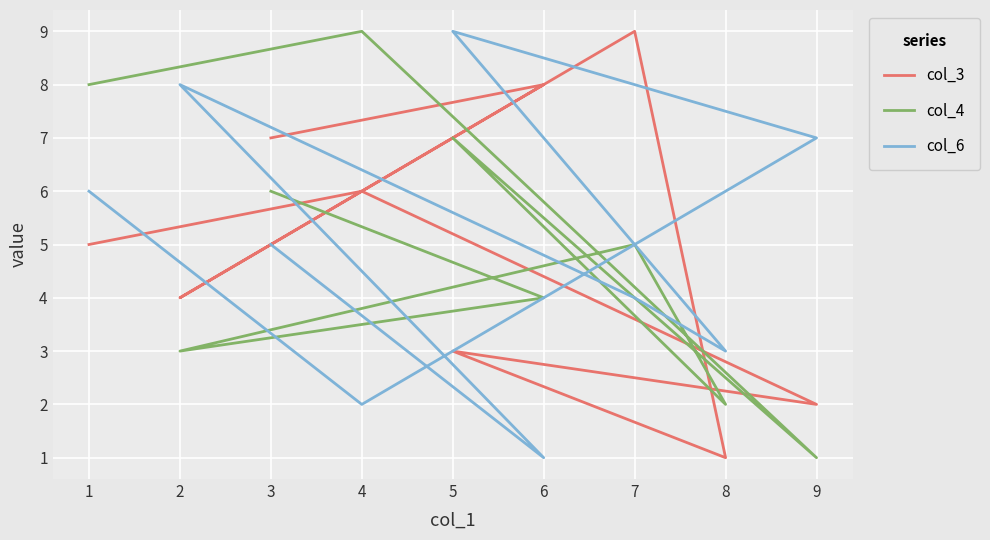

At which label does col_4 reach its minimum?

9